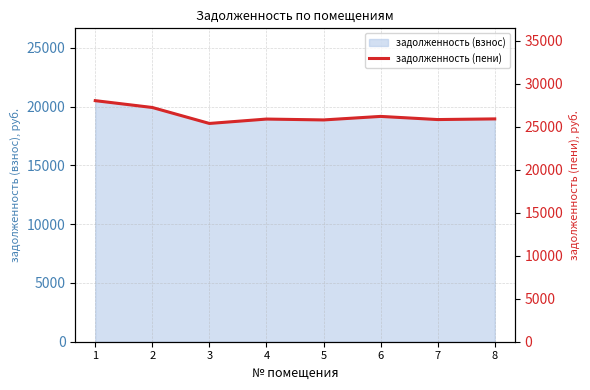

The value of задолженность (взнос) at 2 is 29851.5. True or false?

False